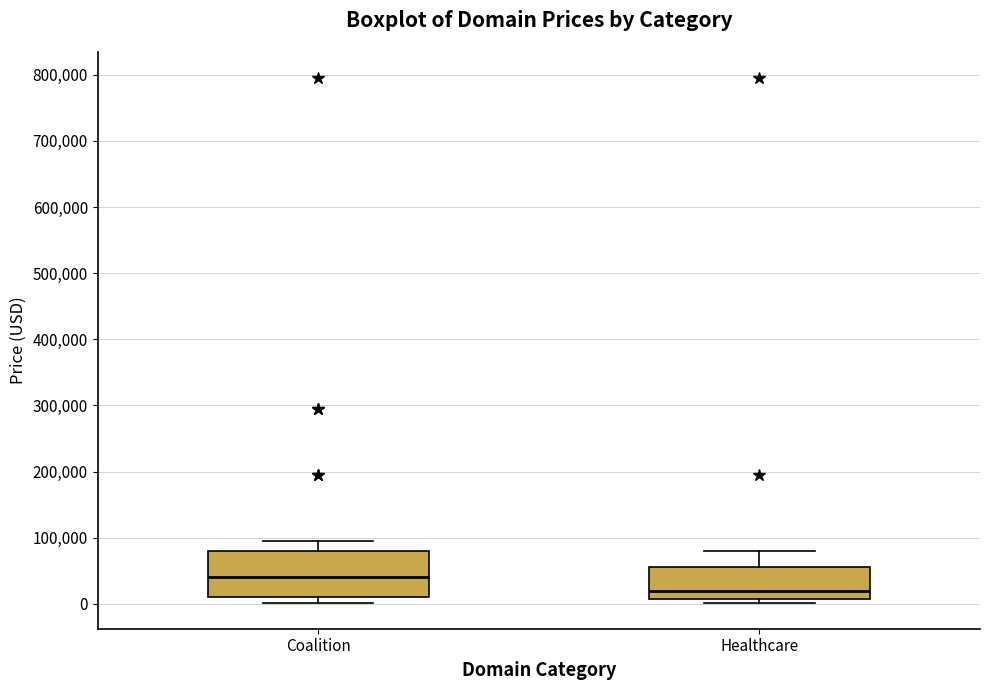

Reading left to right, transcribe this box plot: for each box, give where its median line is, the range the box spans, and where its two whiskers end, as read against the y-axis. The values are not printed on the chart, so give them approximately, as read against the axis.

Coalition: median 40000, box 10000 to 80000, whiskers 0 to 90000
Healthcare: median 20000, box 10000 to 50000, whiskers 0 to 80000